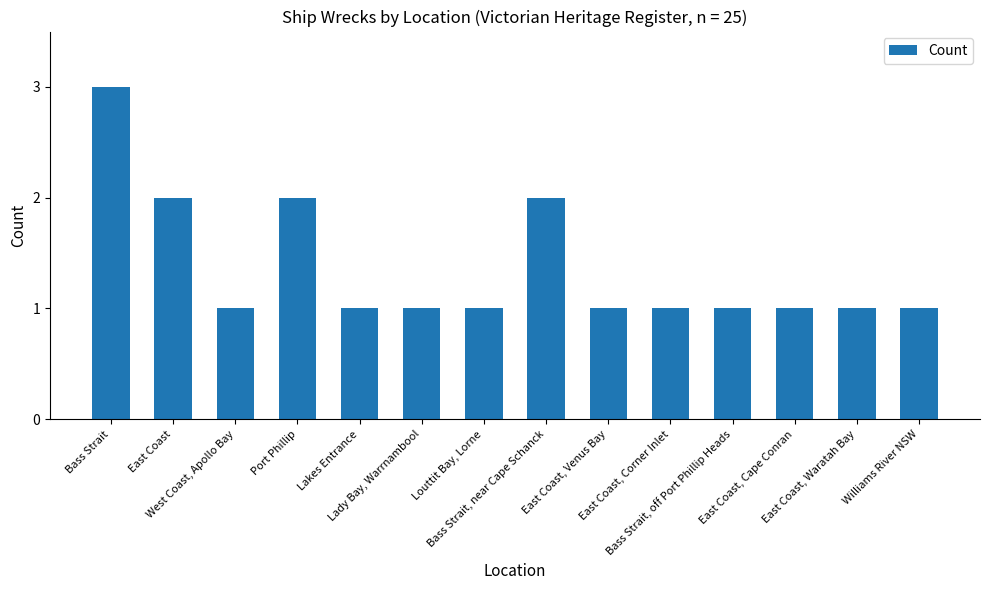

What is the greatest value displayed?

3